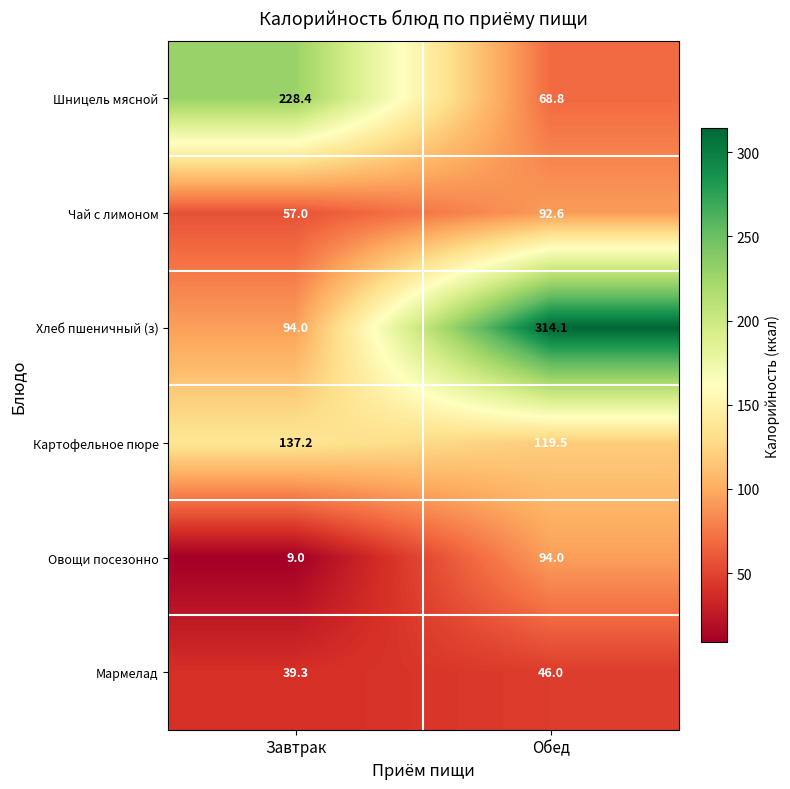

What is the total value across all series at Обед?

735.0